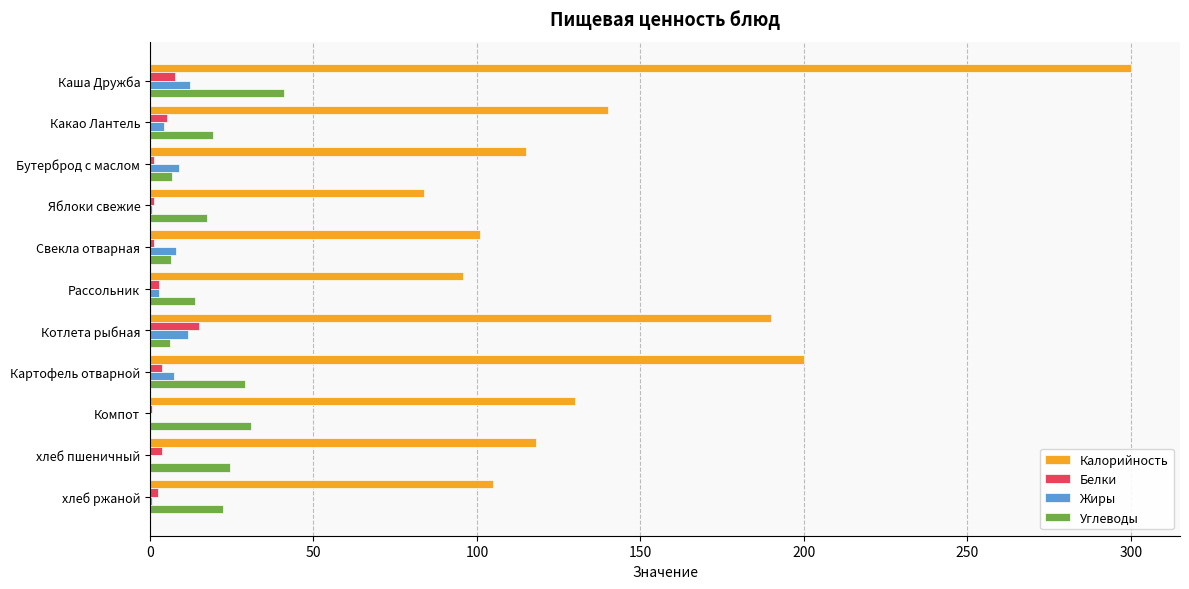

How many data points in Жиры are above 4?

6